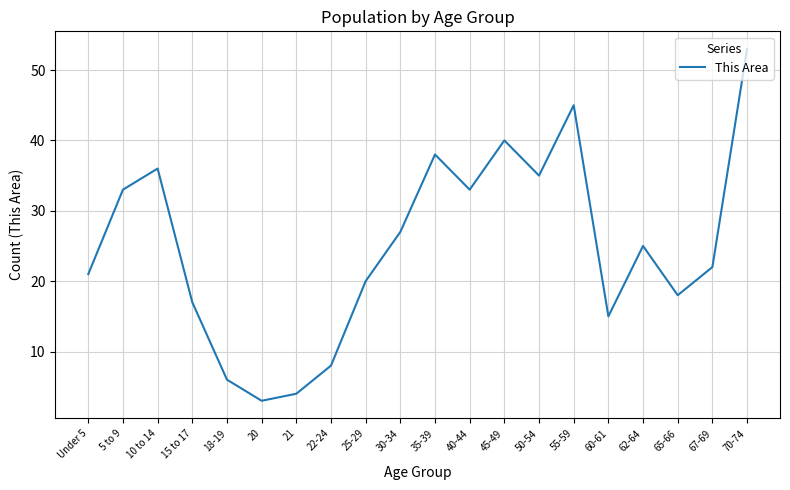

Count the number of data series in this chart.

1